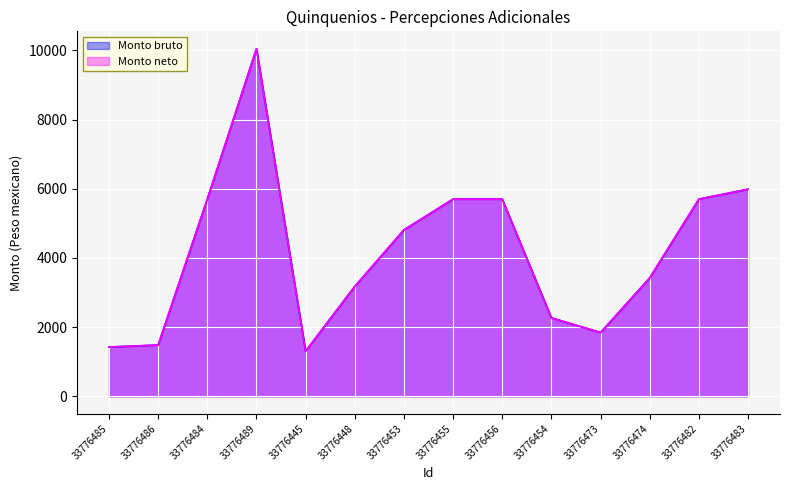

How many lines are shown in the chart?

2